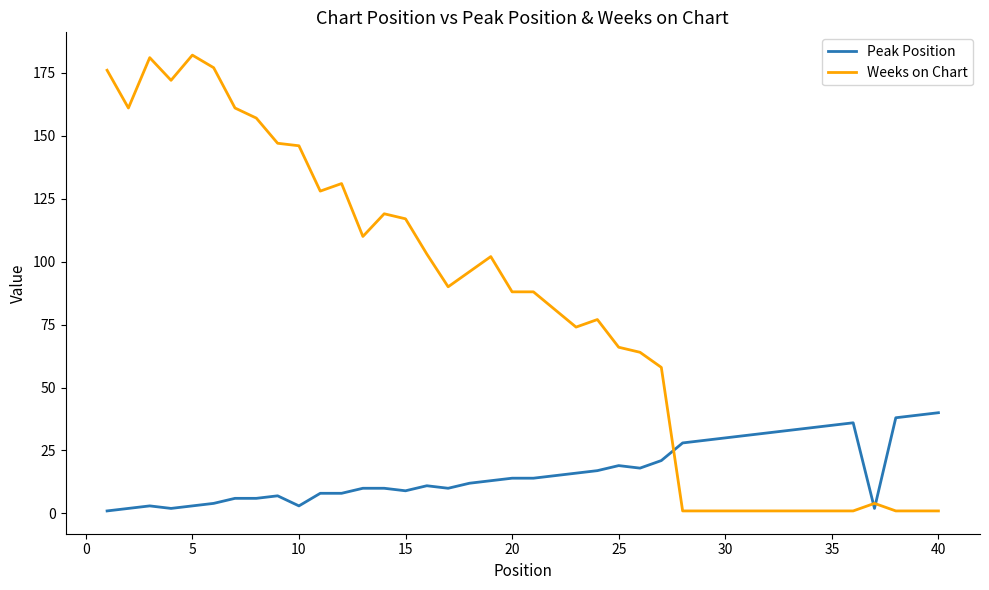

What is the difference between the maximum and minimum values in the Peak Position series?

39